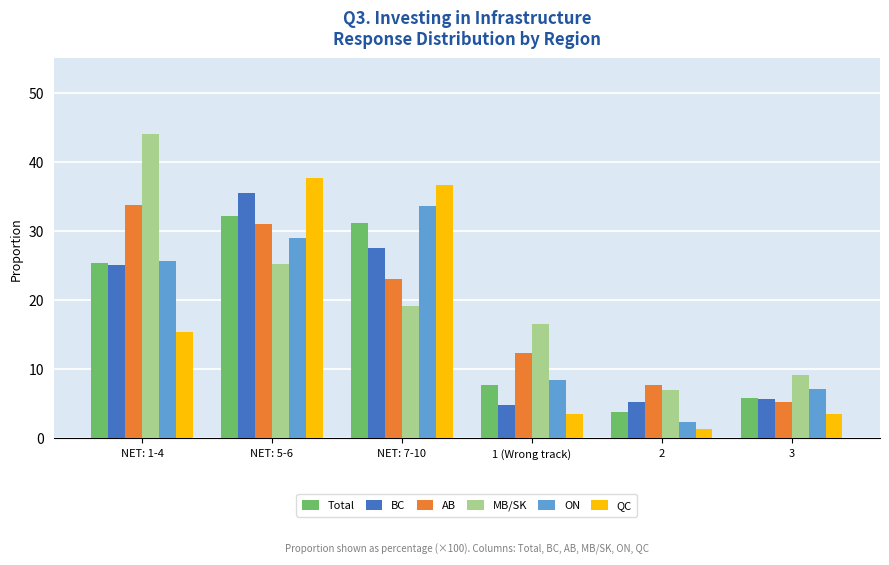

Which series has the largest total across all categories?

MB/SK